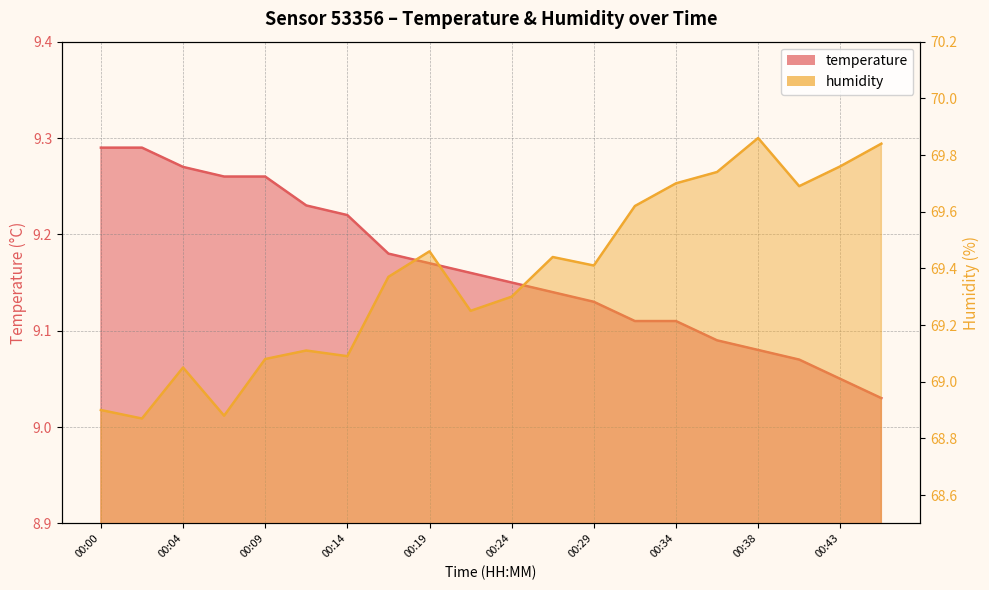

Does the chart have visible grid lines?

Yes